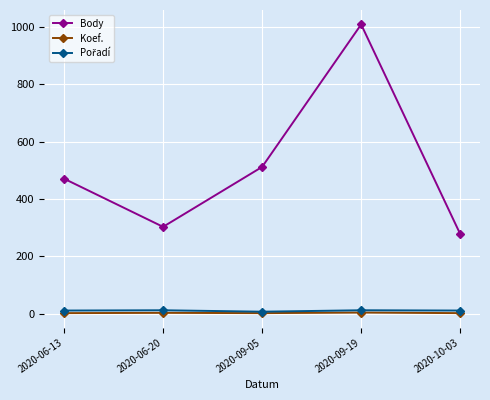

True or false: Koef. and Body cross at least once.

False